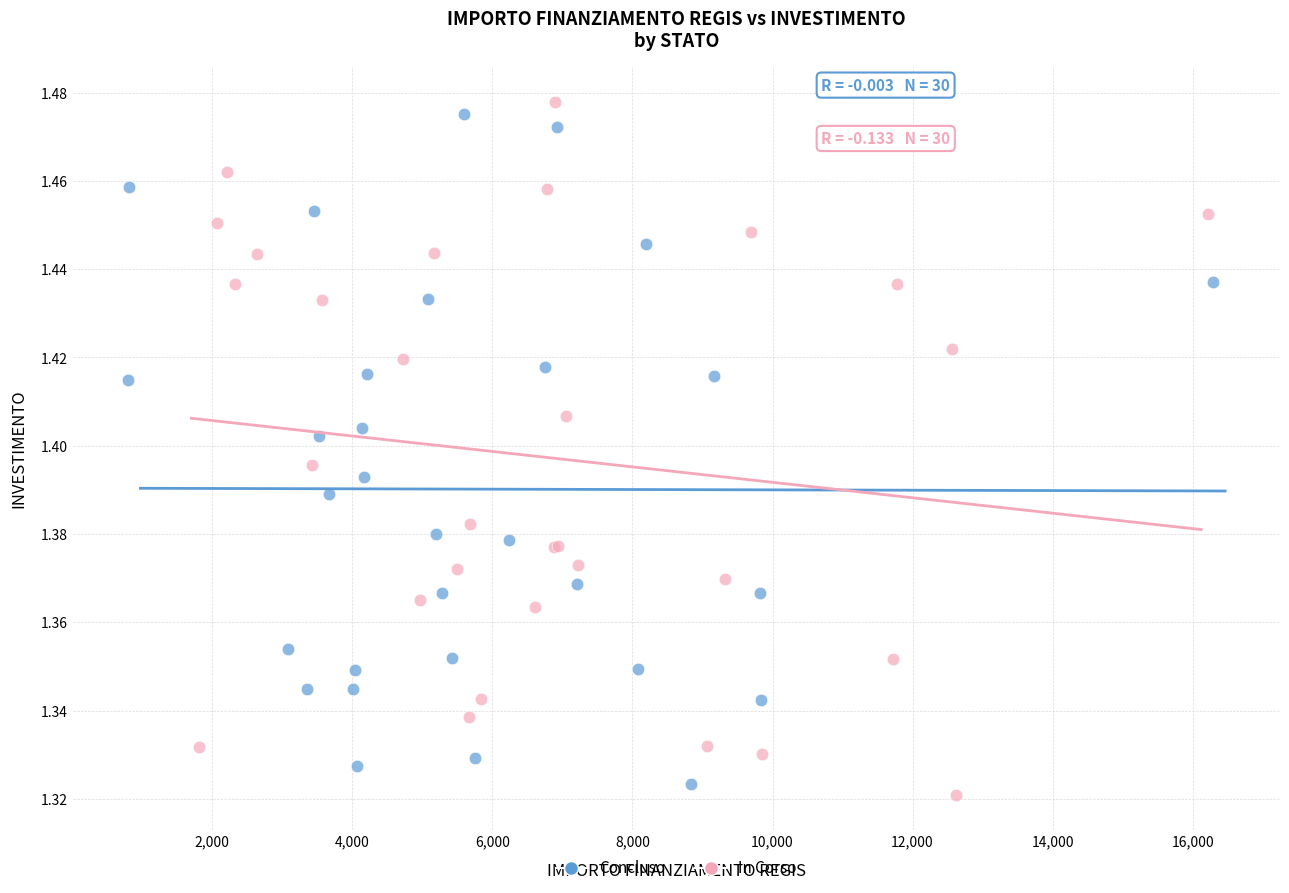

Which series has the widest spread of Y values?

In Corso